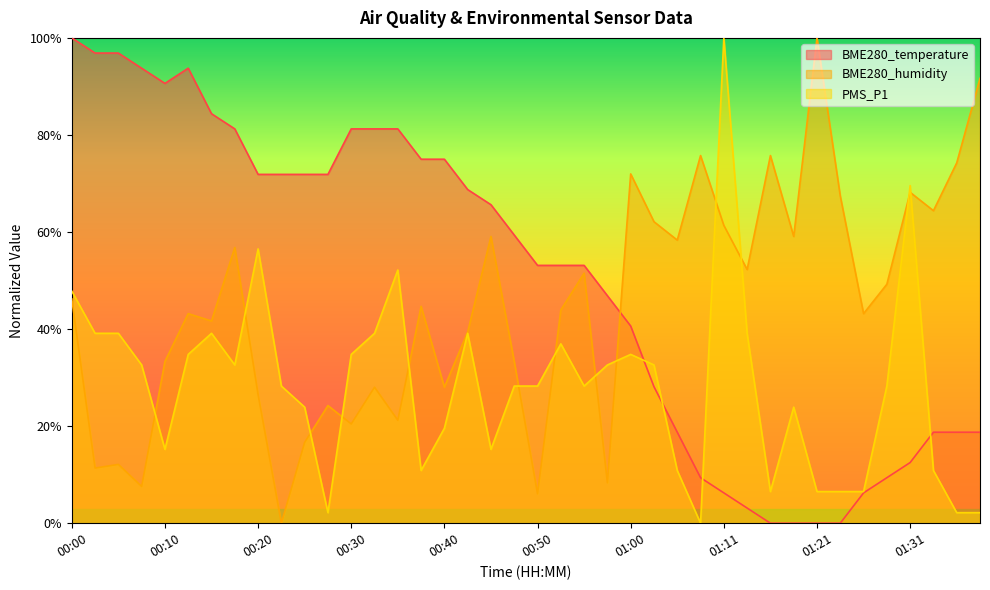

What are all the series names shown in the legend?

BME280_temperature, BME280_humidity, PMS_P1